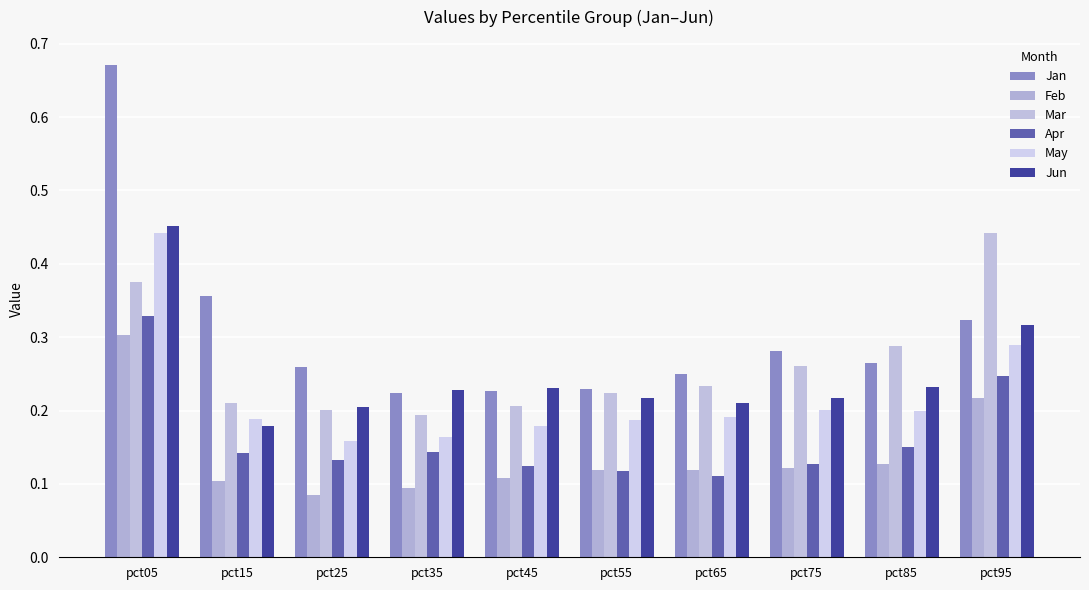

True or false: Apr has a value of 0.2 at pct95.

True